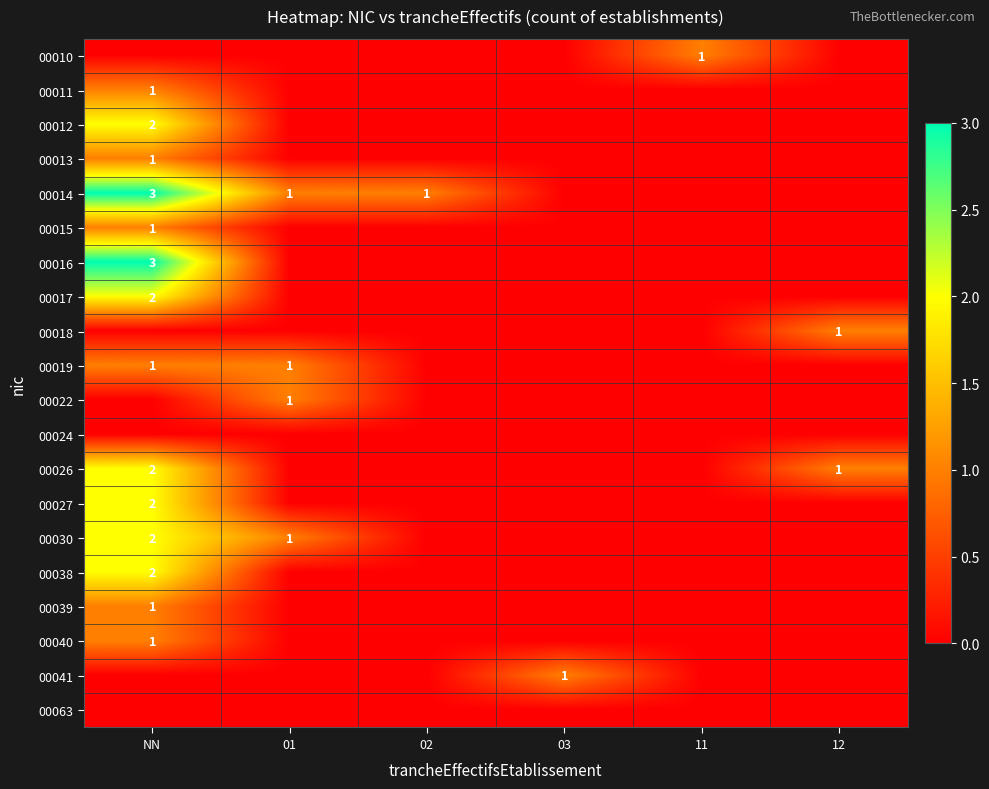

At how many categories does at least one series exceed 2?

1